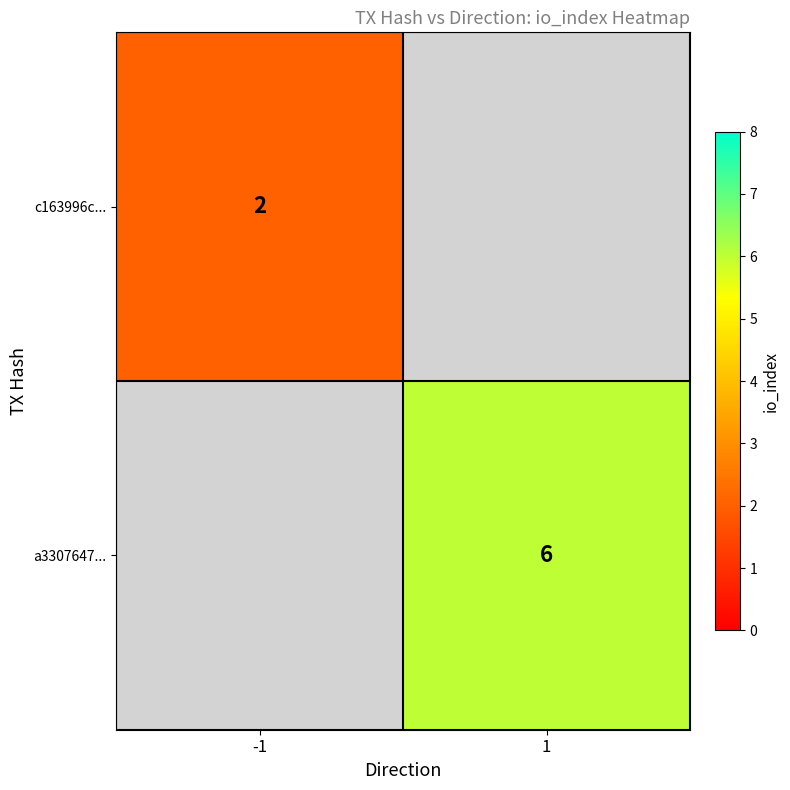

Is it true that c163996c... equals 1 at -1?

False